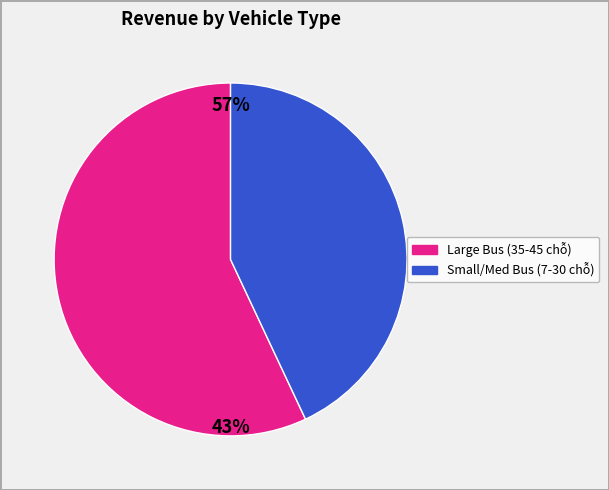

Is there a majority slice in this chart?

Yes